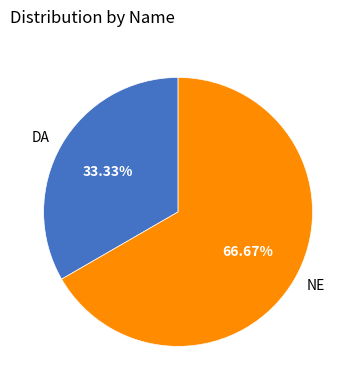

Does DA represent more than half of the total?

No